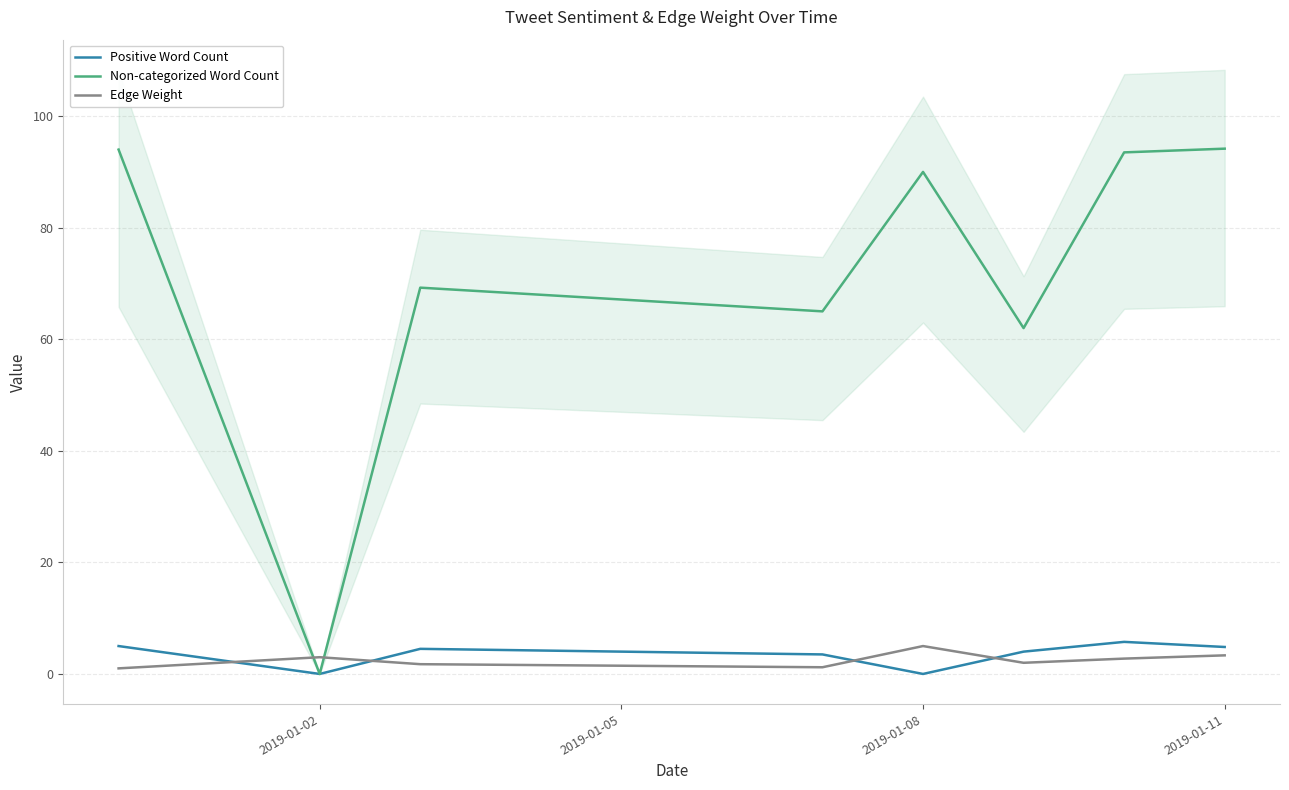

Is it true that Edge Weight equals 5.0 at 2019-01-08?

True